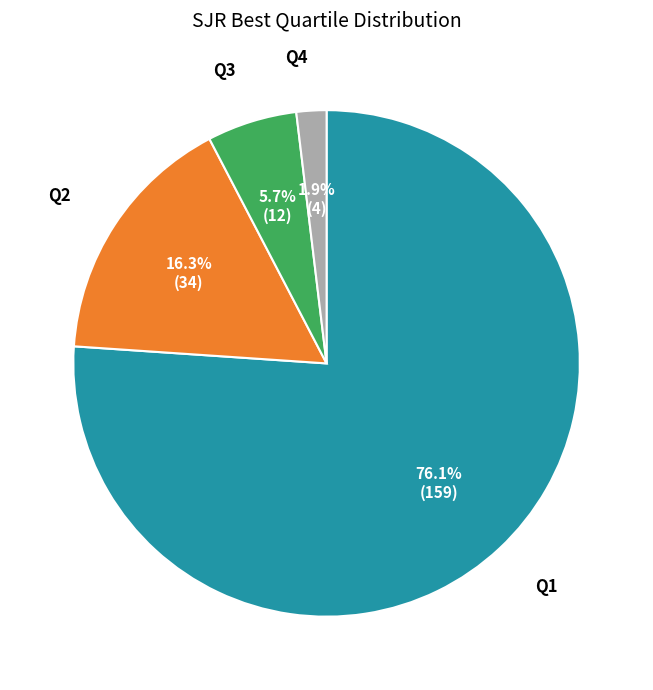

To the nearest percent, what is the difference between the largest and smallest slice percentages?

74%